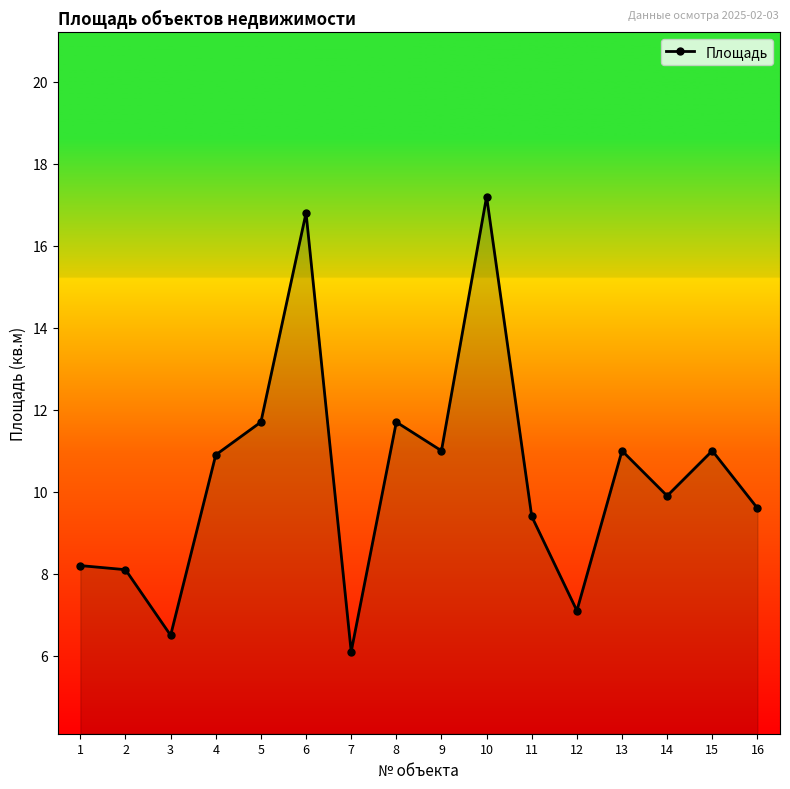

Where does the data first go above 10?

4